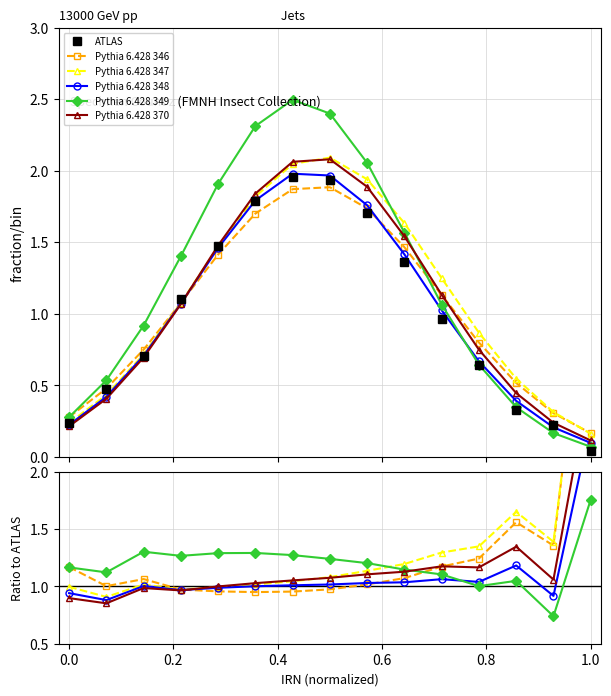

How many times do Pythia 6.428 349 and Pythia 6.428 347 cross each other?

1